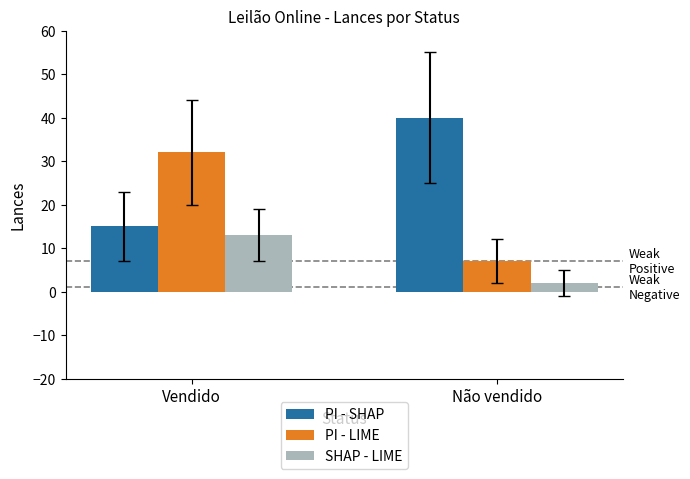

Is it true that SHAP - LIME equals 13 at Vendido?

True